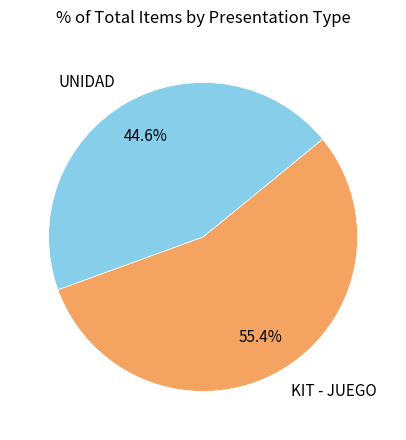

To the nearest percent, what is the difference between the largest and smallest slice percentages?

11%